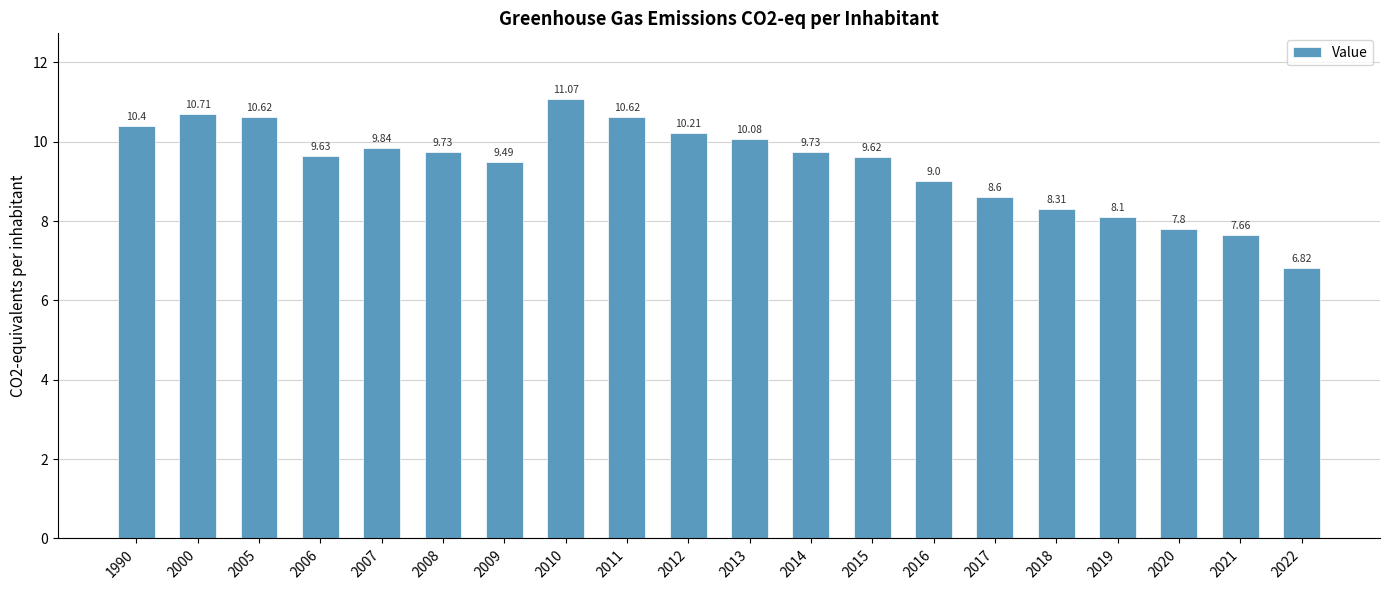

Is it true that the value at 2009 is 9.5?

True